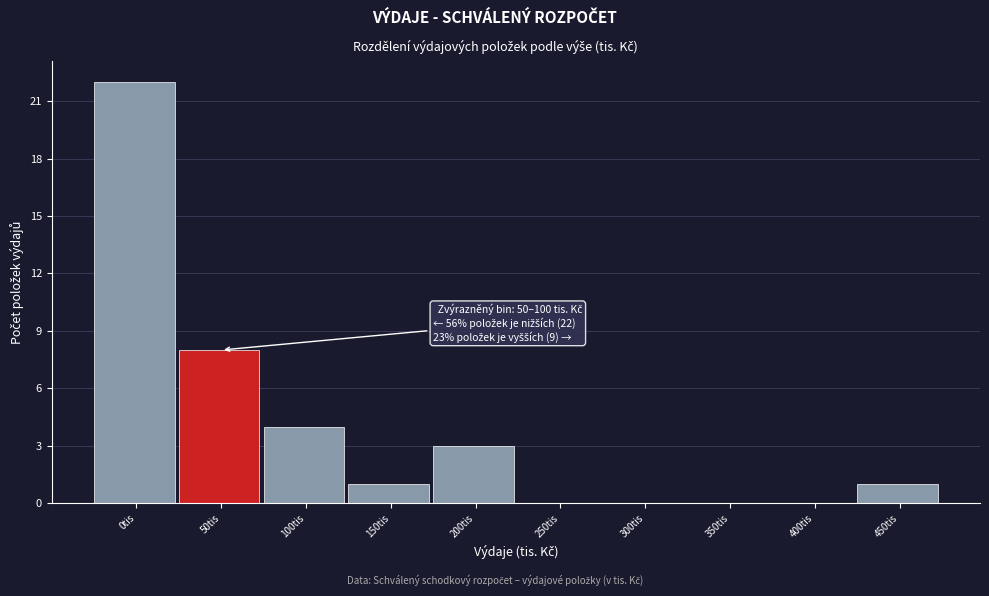

Reading right to left, extract all data points from this chart.

450tis=1	400tis=0	350tis=0	300tis=0	250tis=0	200tis=3	150tis=1	100tis=4	50tis=8	0tis=22